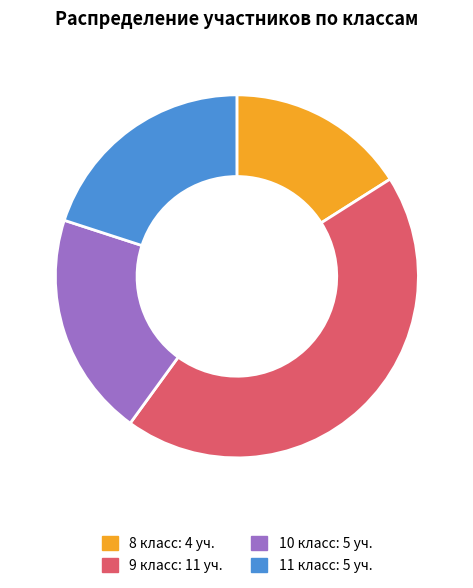

How many segments does this pie chart have?

4